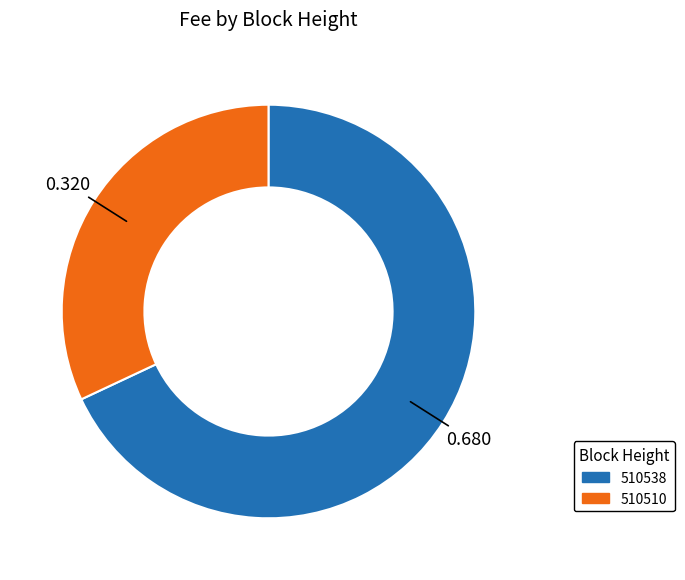

Between 510538 and 510510, which is larger?

510538